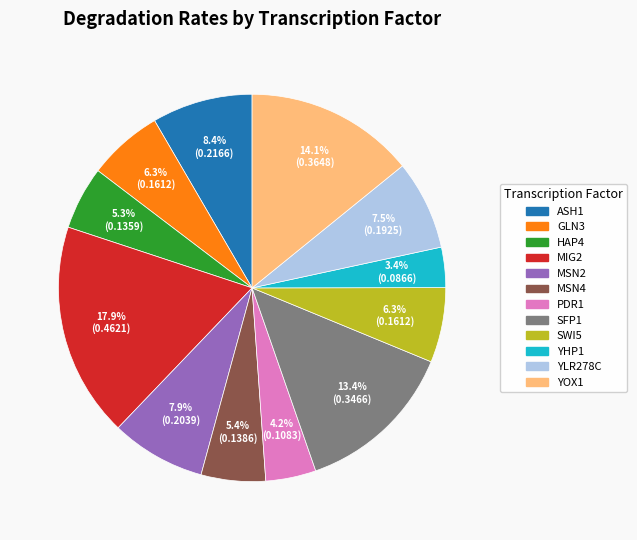

To the nearest percent, what is the average slice percentage?

8%